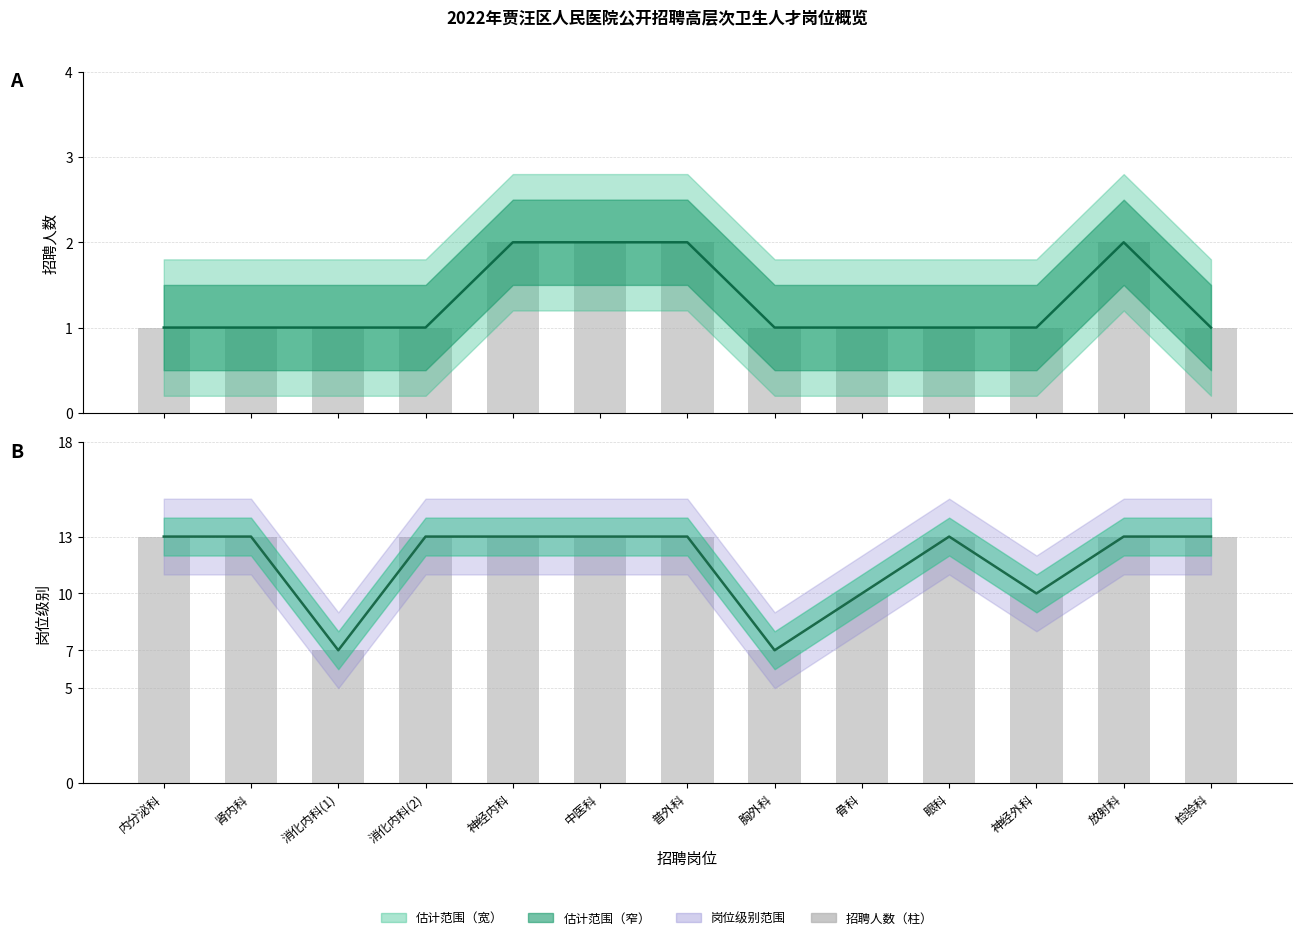

At which label does 招聘人数 reach its peak?

神经内科